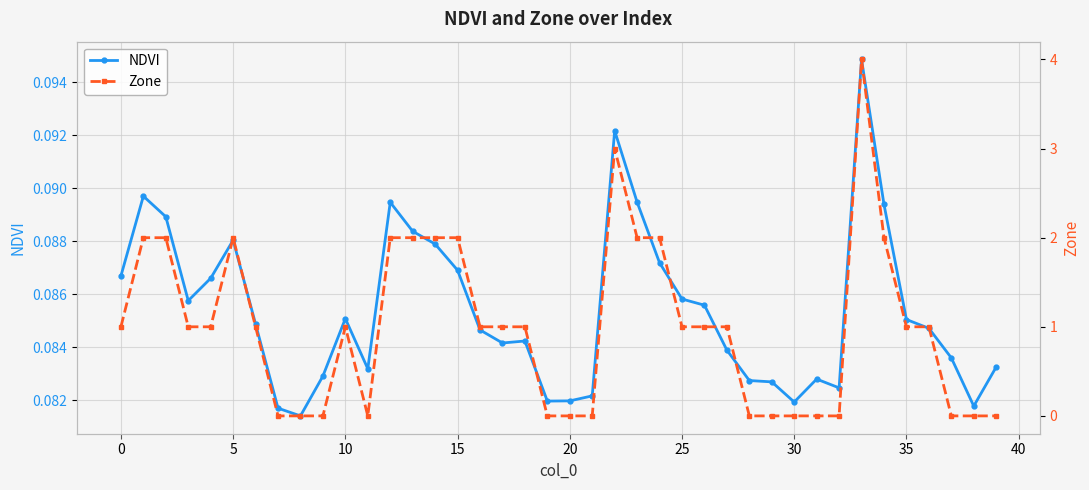

Count the NDVI values in the range 0 to 1.

40